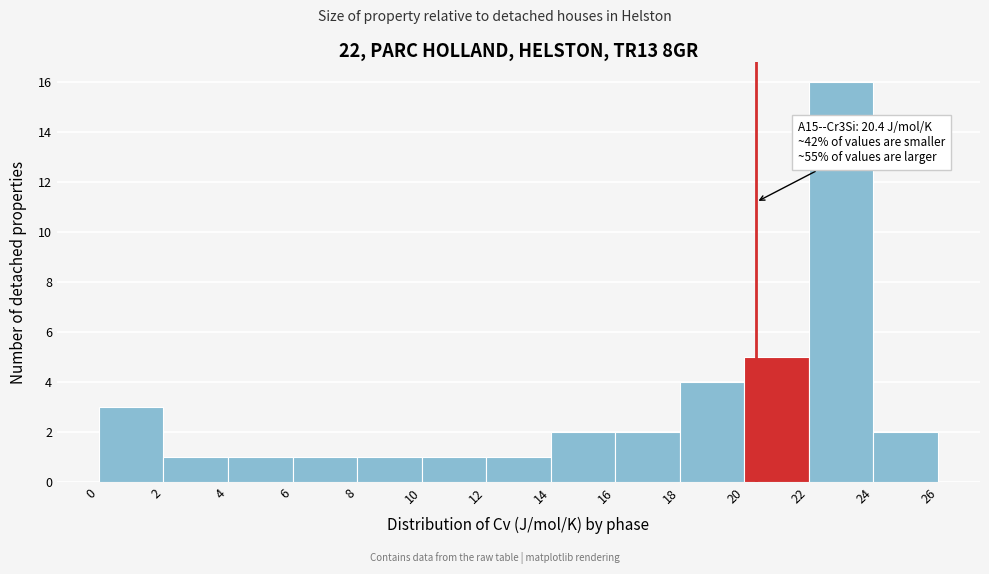

Over which range of the x-axis is the bar tallest?

22 to 24